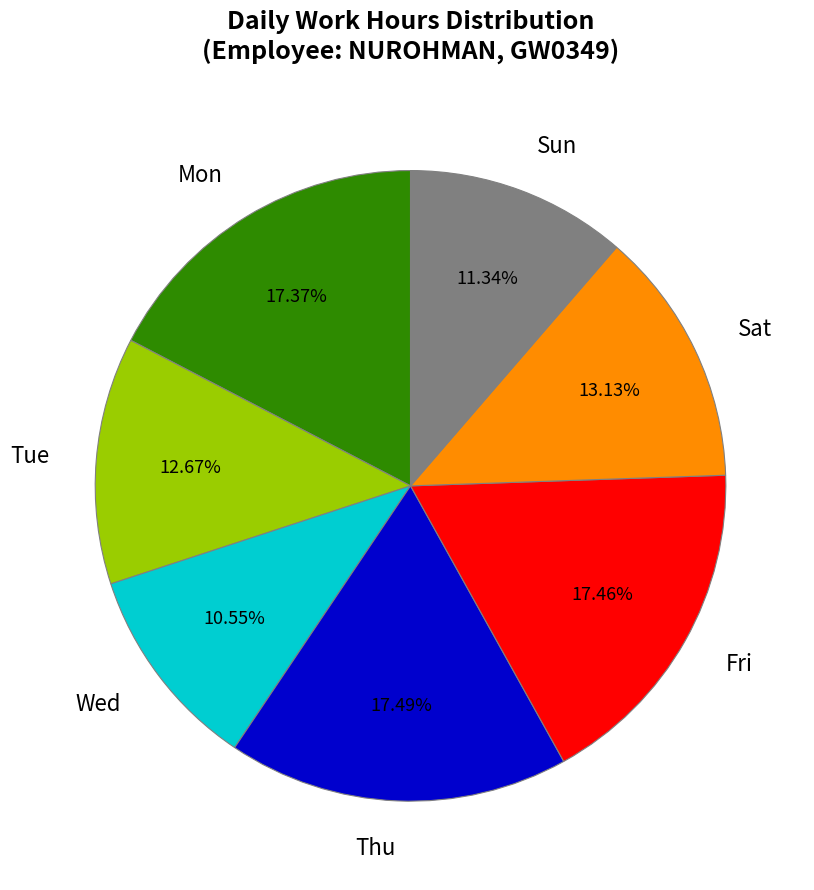

Between Sat and Fri, which is larger?

Fri